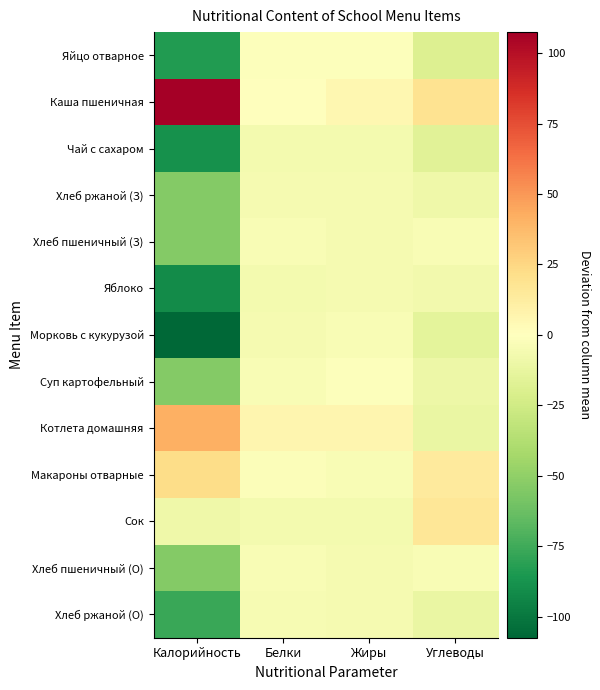

What is the smallest value displayed?

-107.5